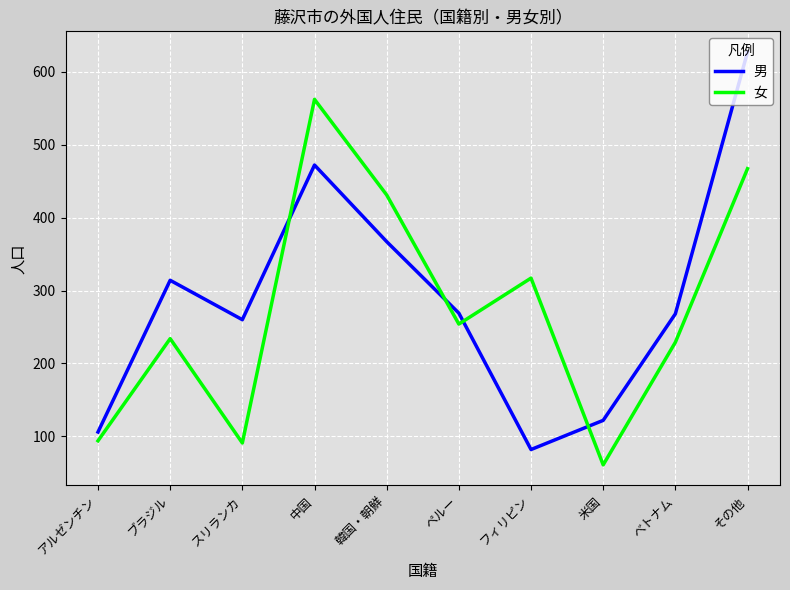

Is it true that 男 equals 268 at べトナム?

True